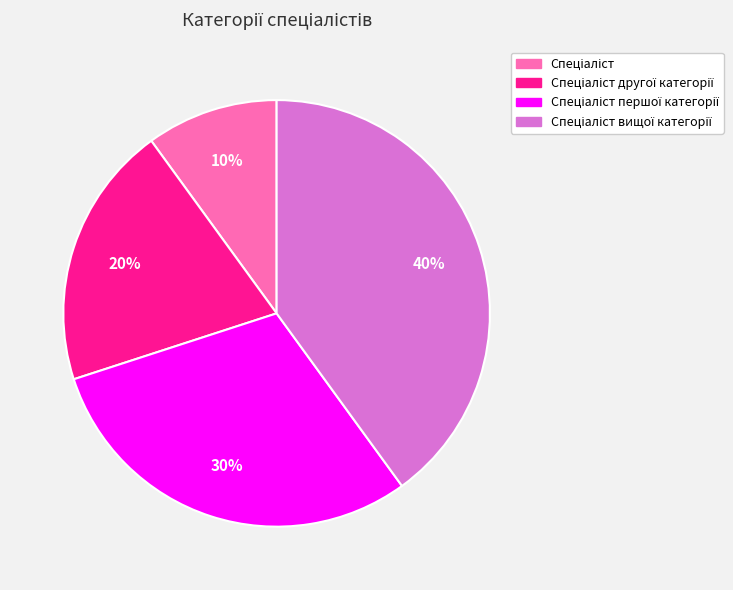

Is there any slice that represents more than half of the pie?

No